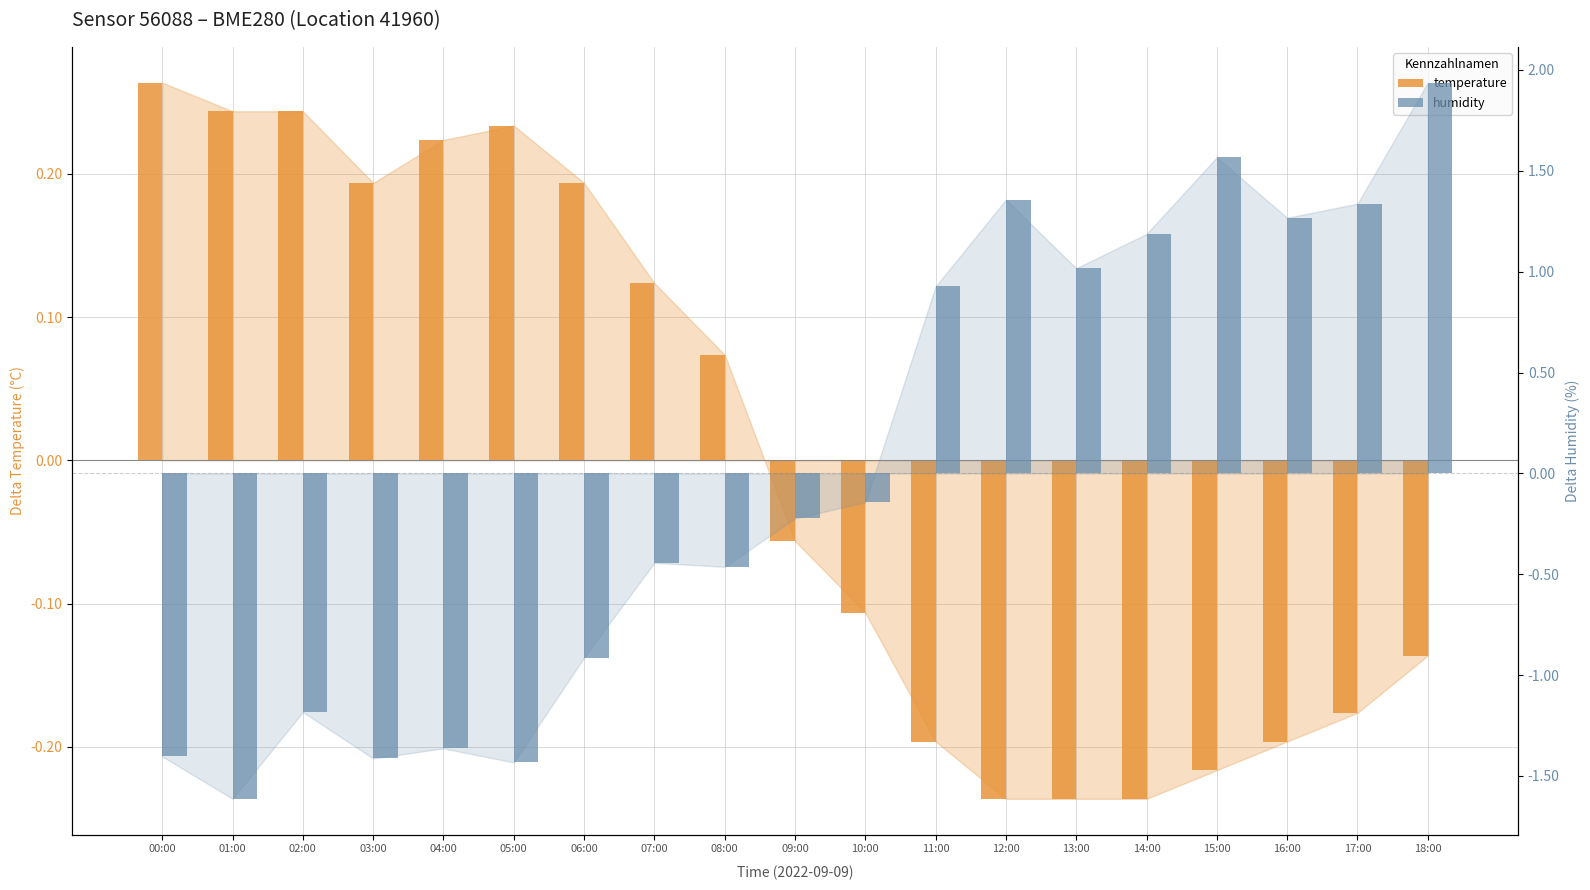

At which category is the sum across all series the highest?

18:00